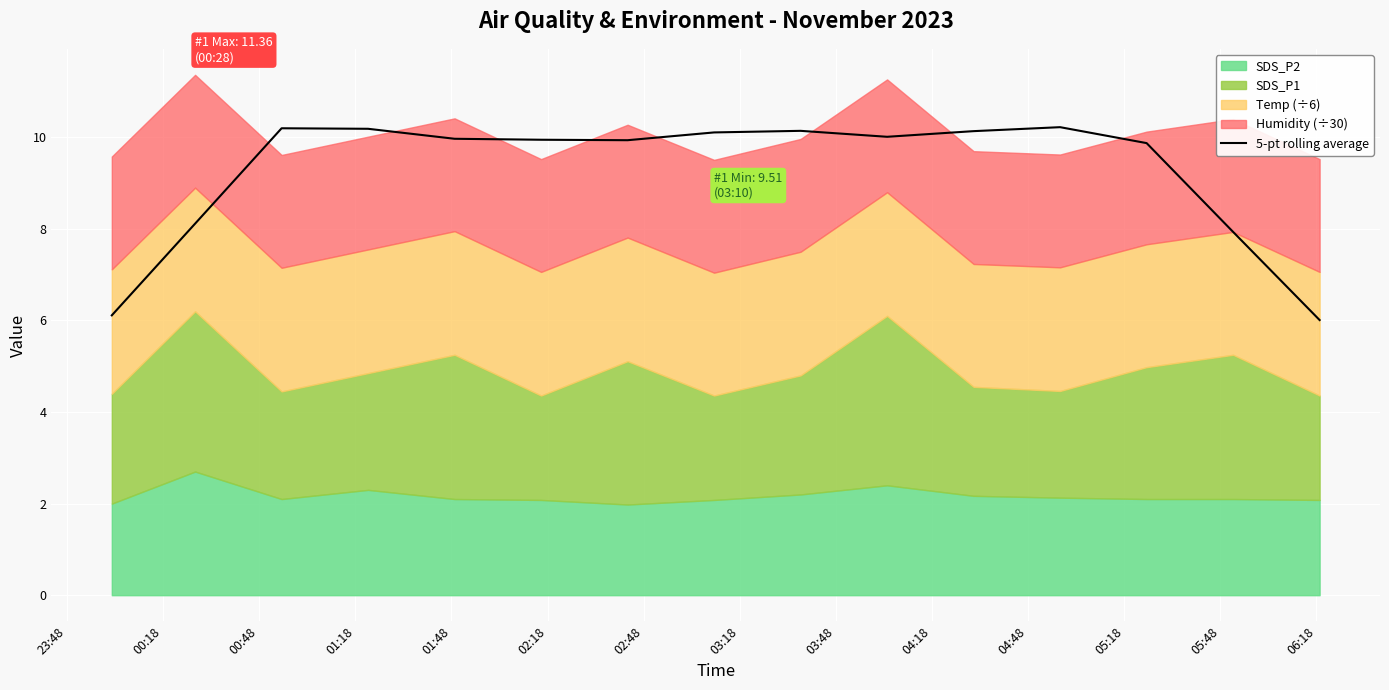

What is the lowest value of the 5-pt rolling average series?

6.0